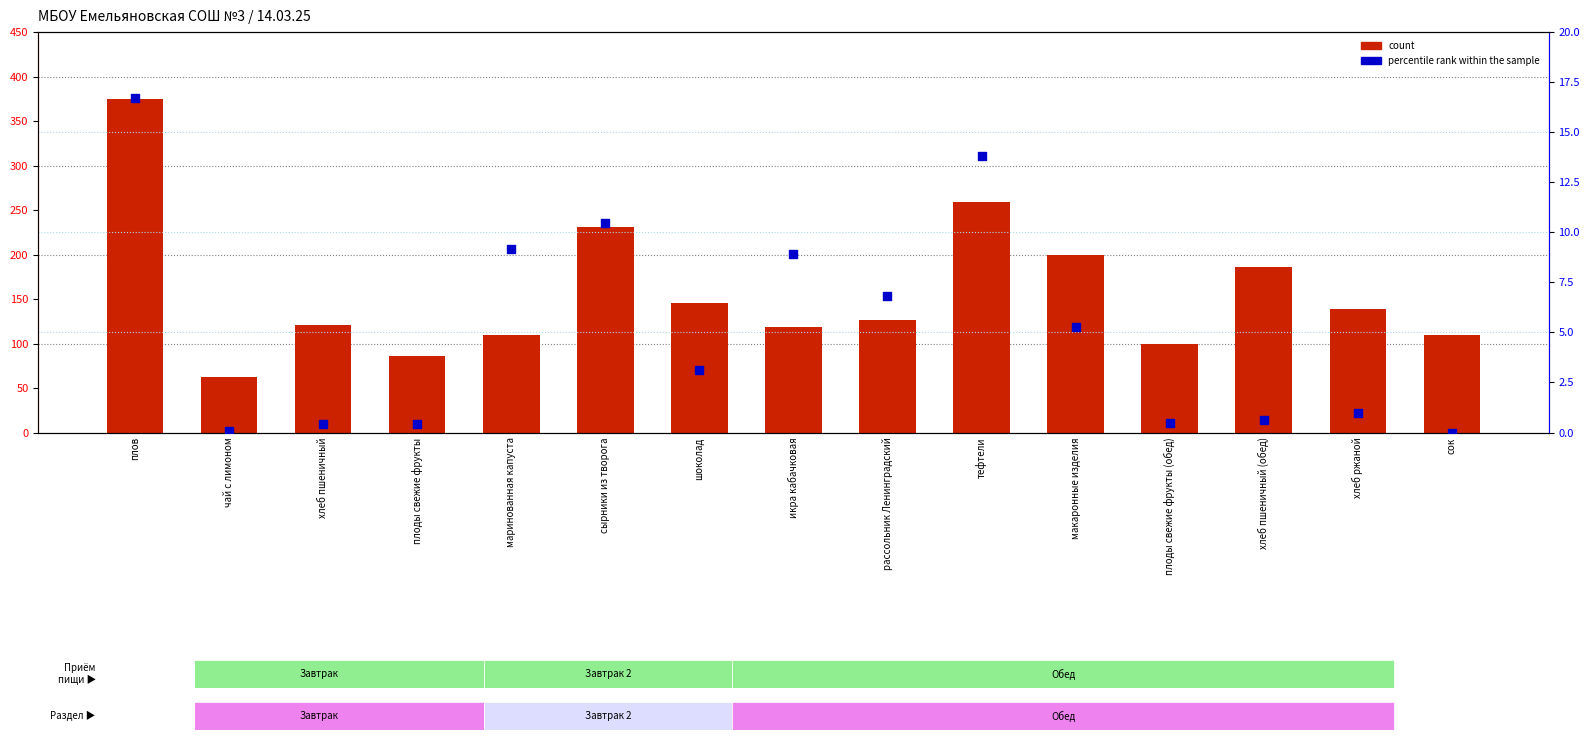

What are all the series names shown in the legend?

count, percentile rank within the sample